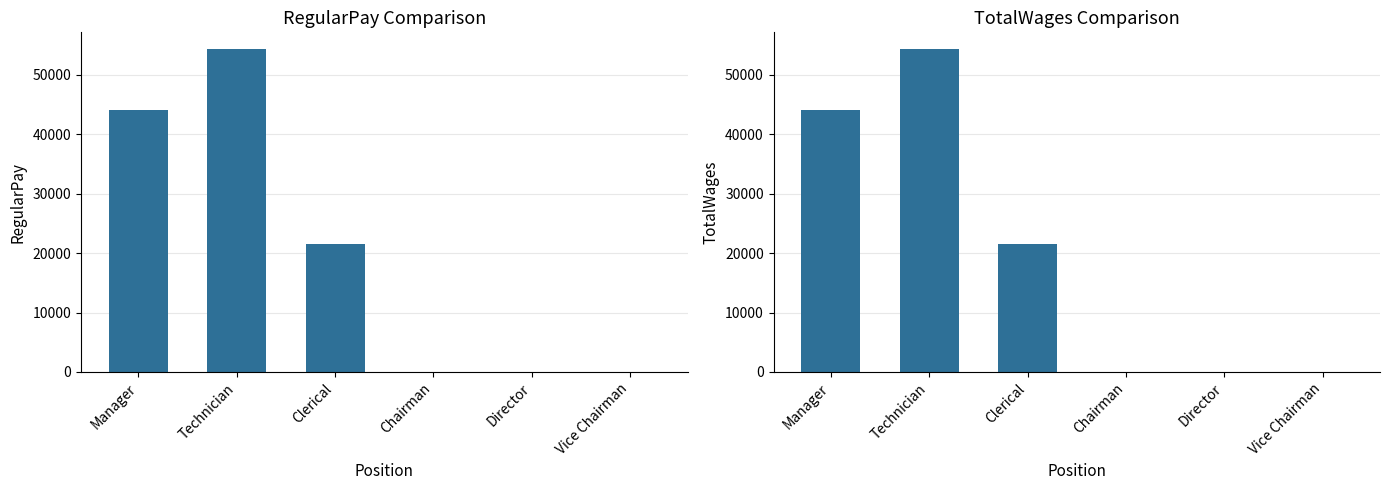

How many bars are there in each group?

2